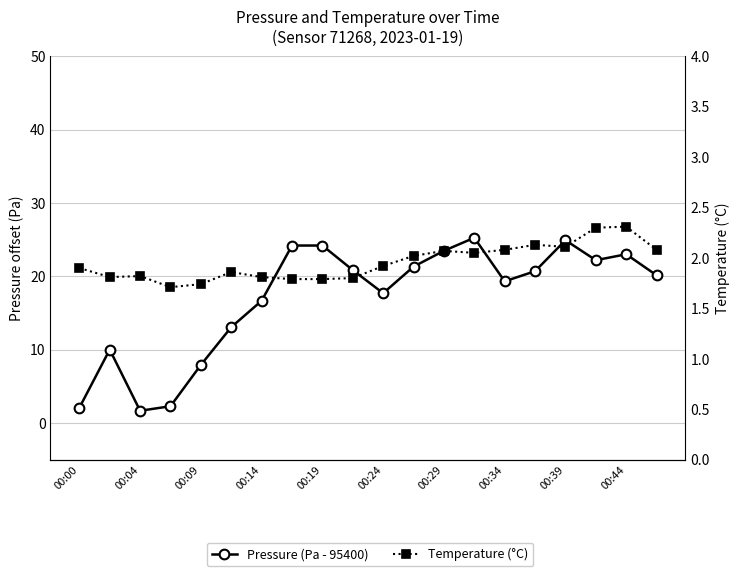

What is the minimum value for Pressure (Pa - 95400)?

1.7